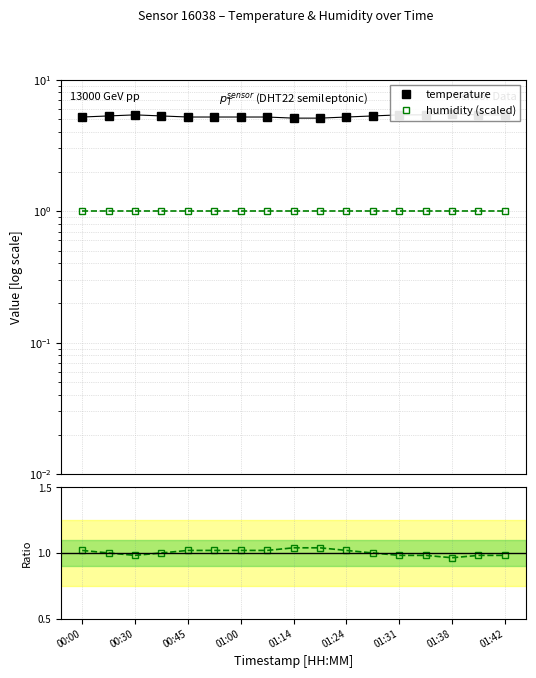

Rank the series by their average value, from lowest to highest.

humidity (scaled), temperature